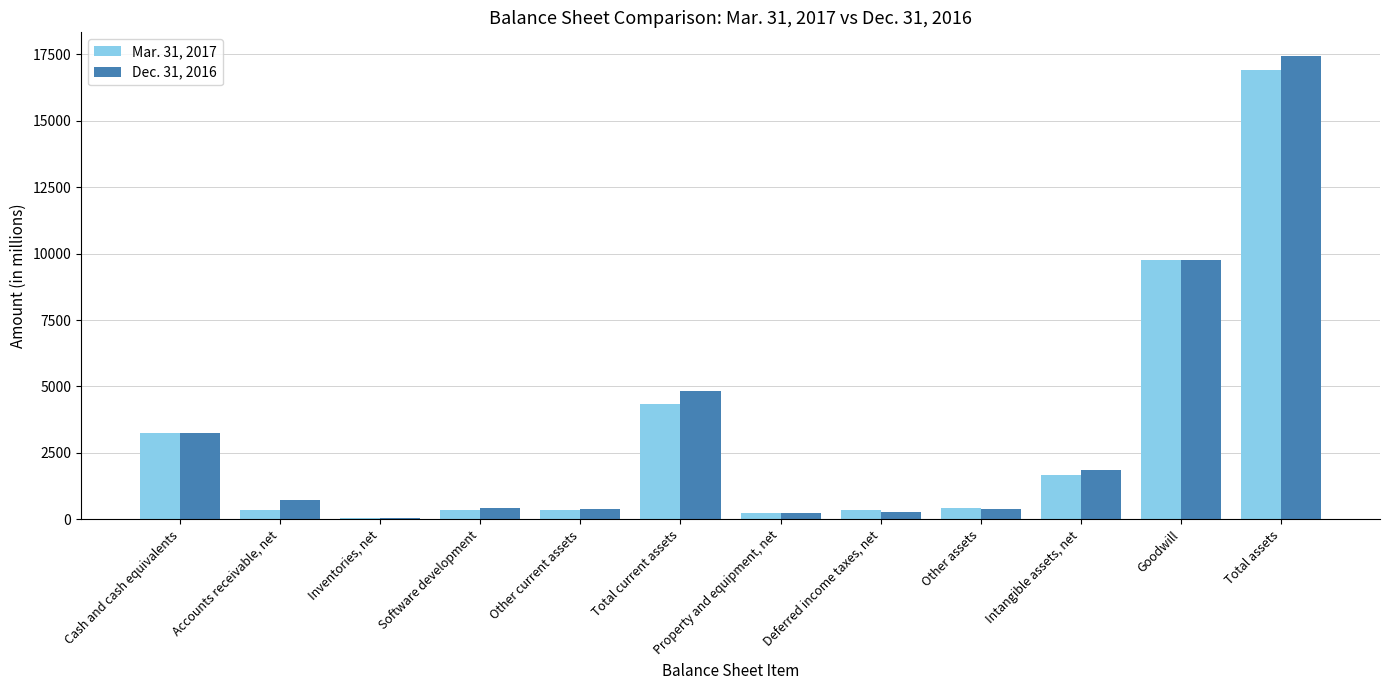

At which label does Dec. 31, 2016 reach its peak?

Total assets